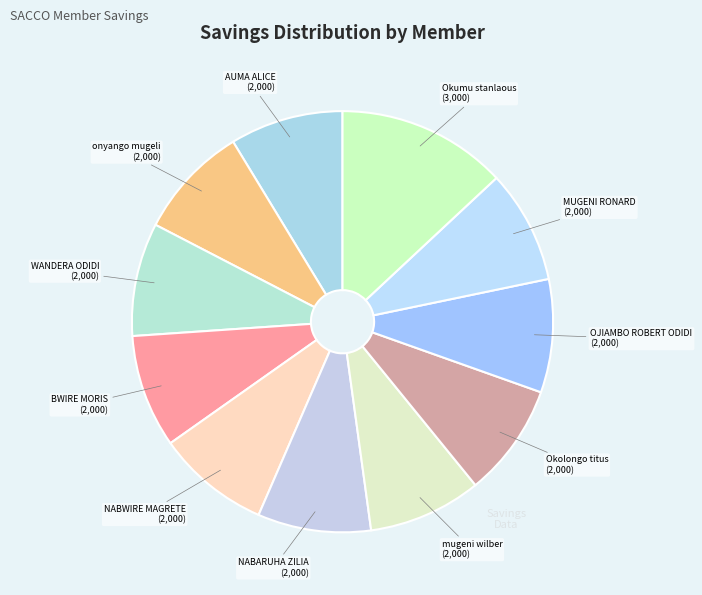

Is it true that NABARUHA ZILIA is 1% of the pie?

False